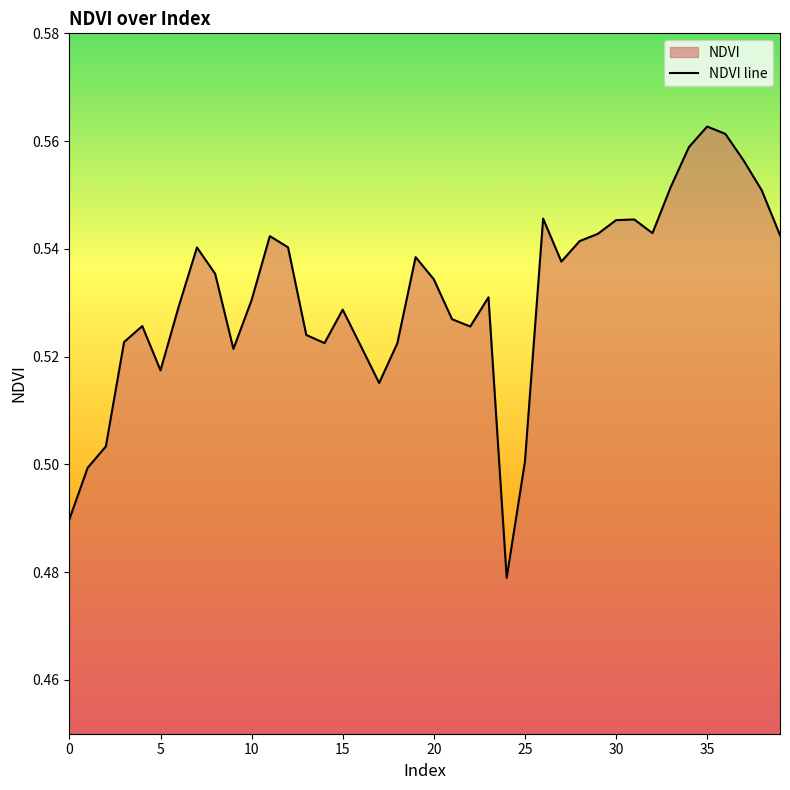

How many lines are shown in the chart?

1